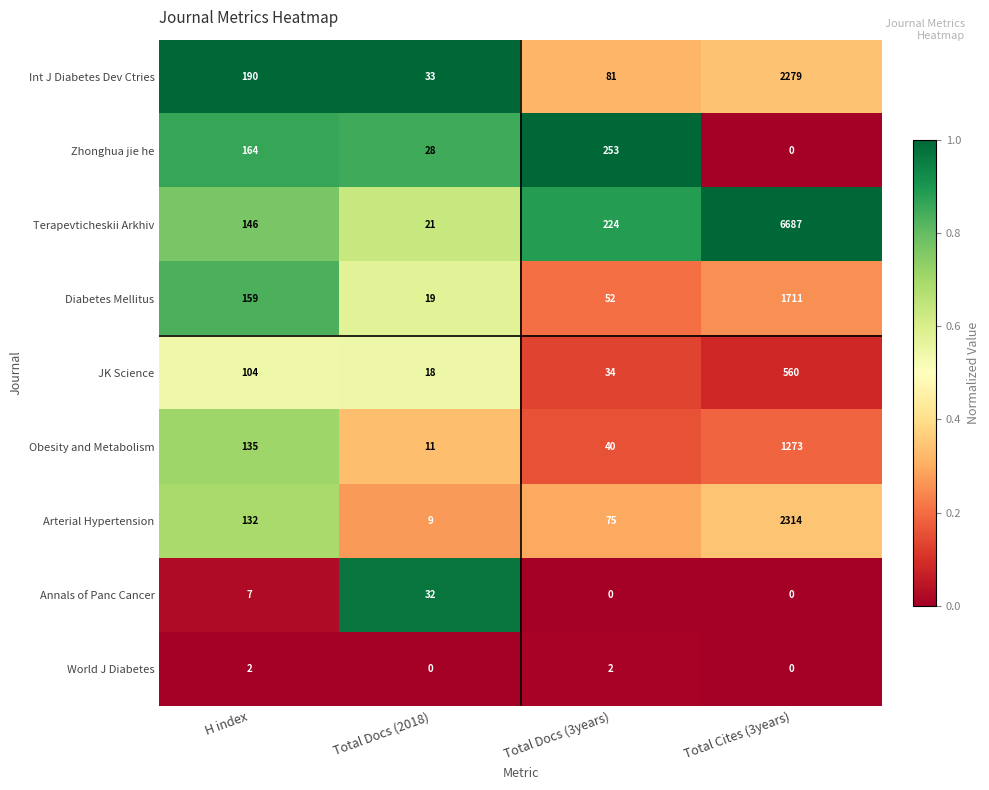

Rank the series by their maximum value, from lowest to highest.

World J Diabetes, Annals of Panc Cancer, Zhonghua jie he, JK Science, Obesity and Metabolism, Diabetes Mellitus, Int J Diabetes Dev Ctries, Arterial Hypertension, Terapevticheskii Arkhiv